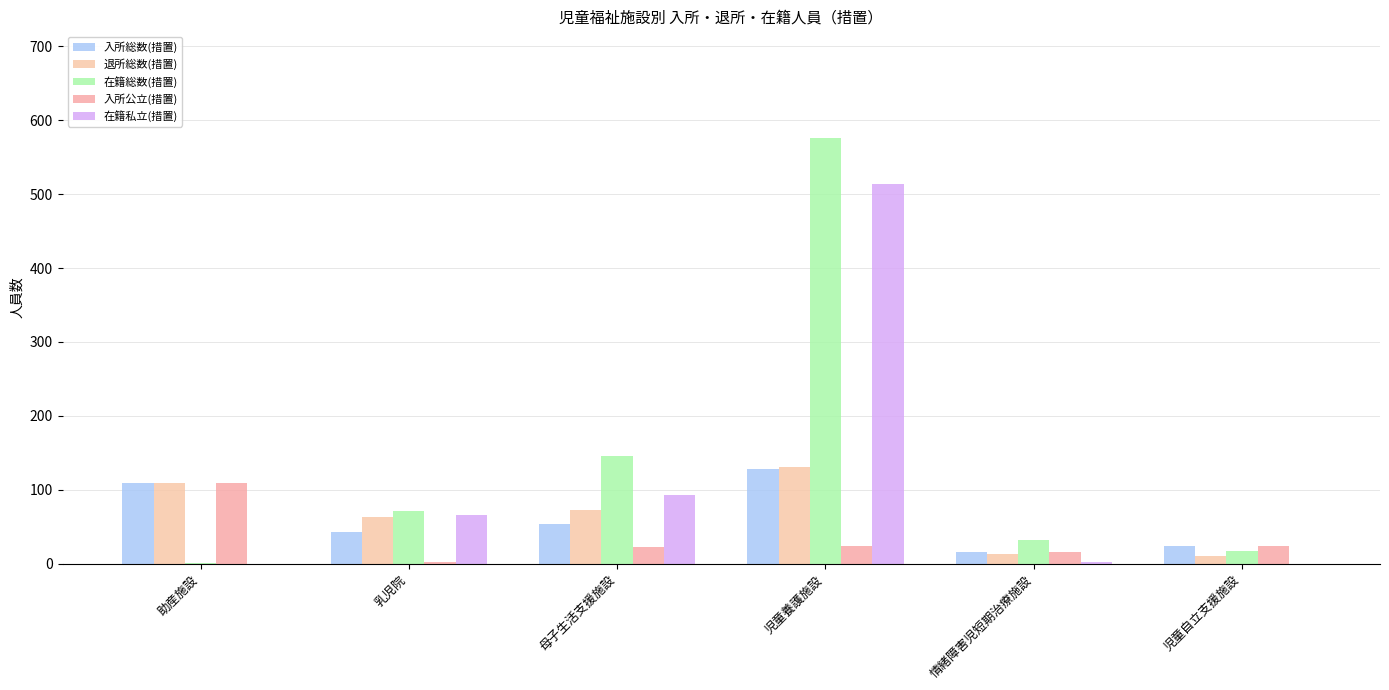

At which category is the sum across all series the highest?

児童養護施設